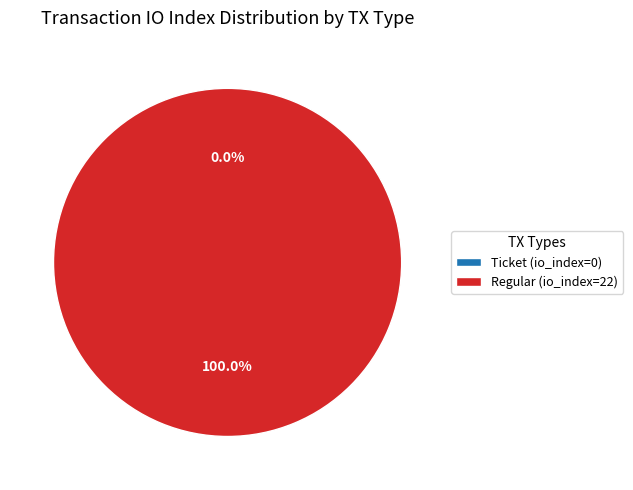

Between Ticket (io_index=0) and Regular (io_index=22), which is larger?

Regular (io_index=22)